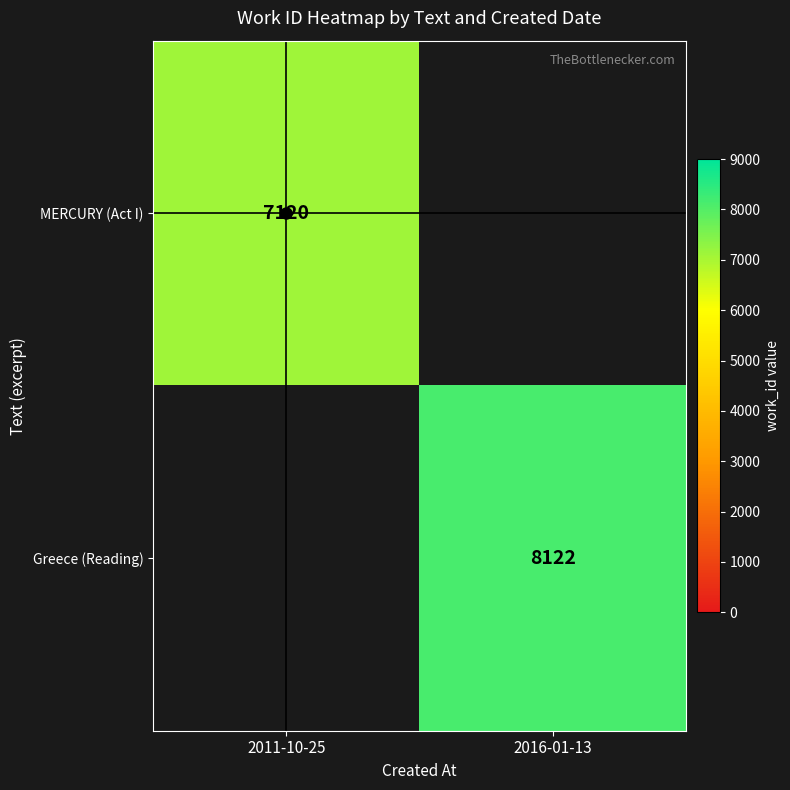

The Greece (Reading) series shows 8122 at 2016-01-13. True or false?

True